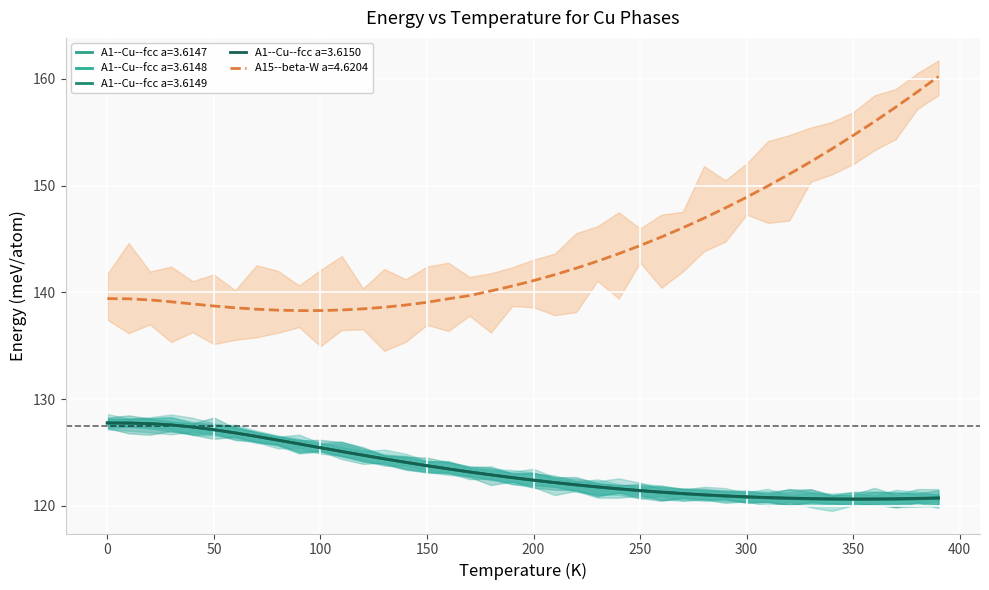

True or false: A1--Cu--fcc a=3.6150 has a value of 127.7 at 20.

True